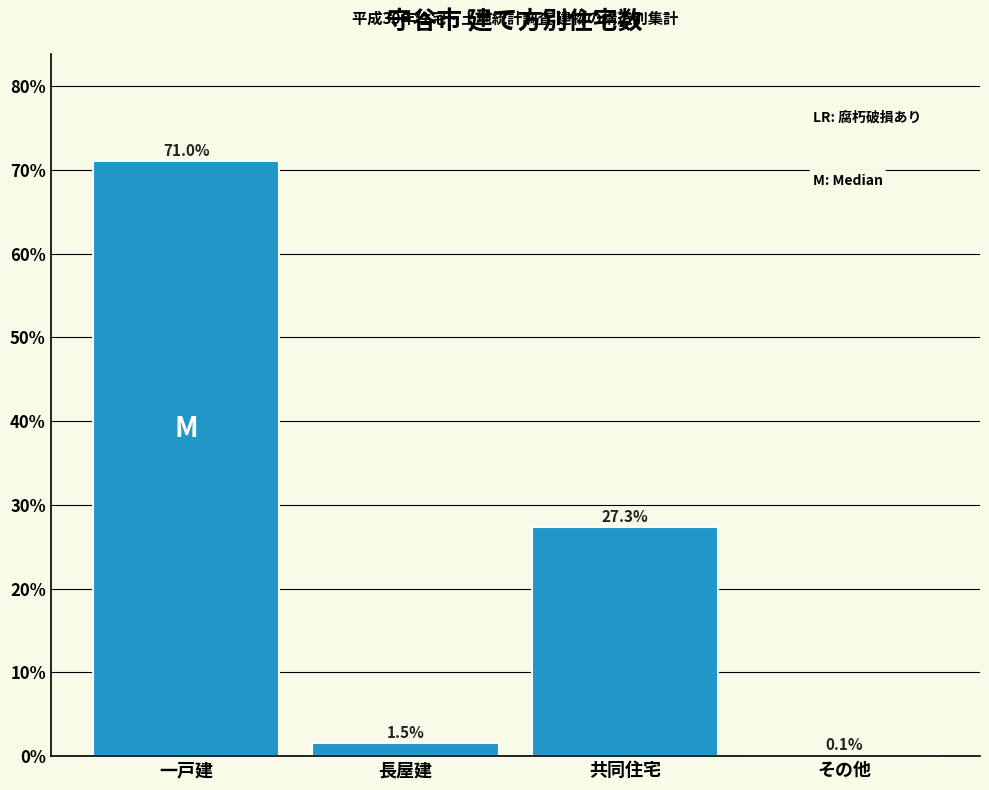

Reading left to right, what are all the values shown in this chart?

一戸建=71.0	長屋建=1.5	共同住宅=27.3	その他=0.1